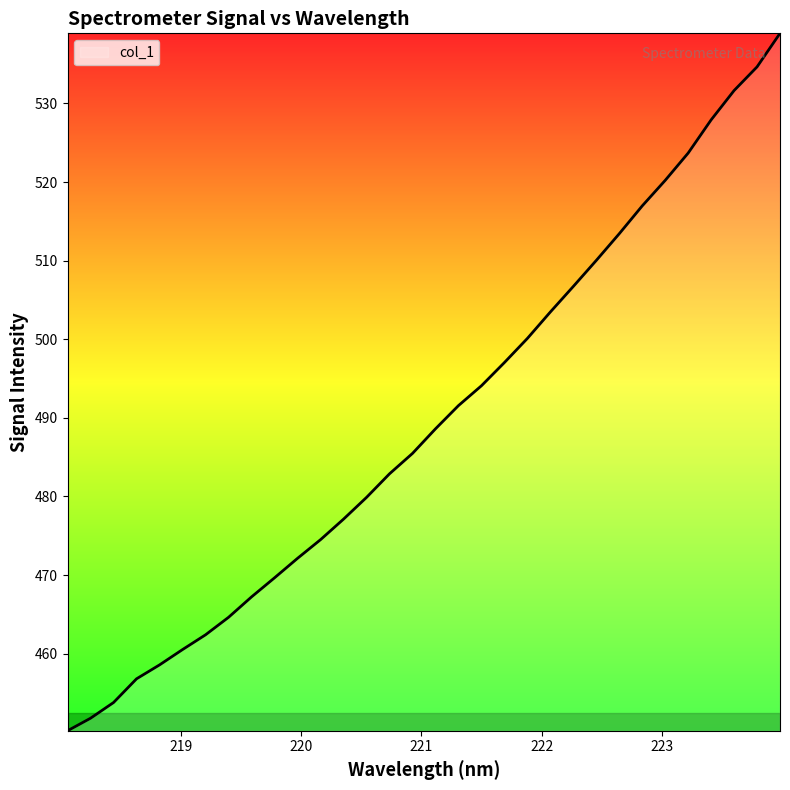

What is the smallest value displayed?

450.2